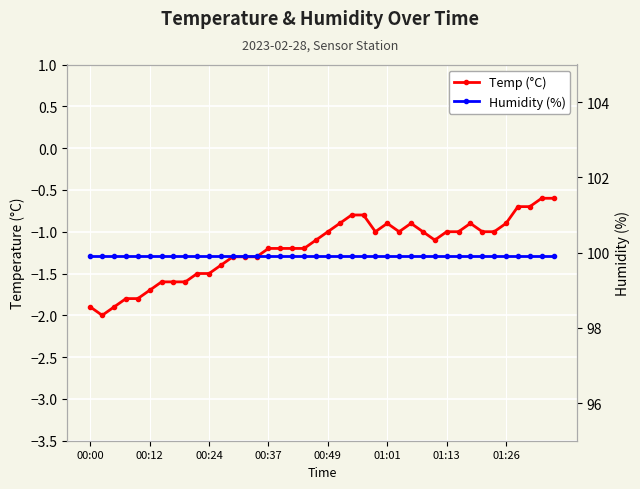

At which label is Temp (°C) closest to -1?

00:49